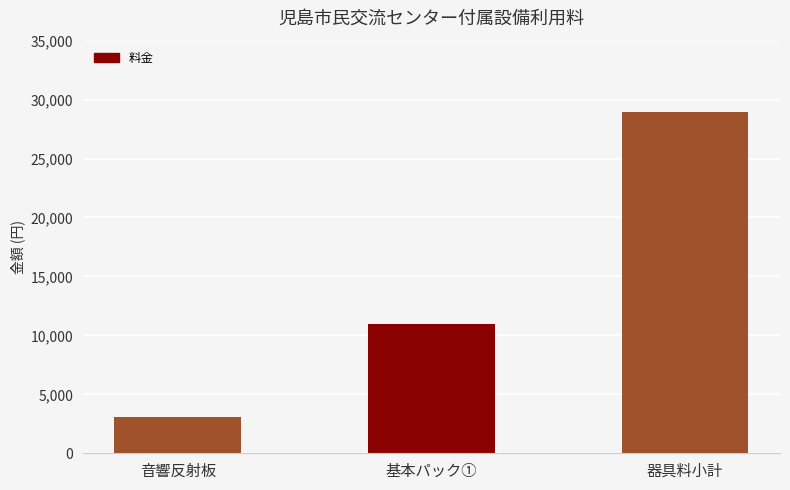

Rank the categories by value from highest to lowest.

器具料小計, 基本パック①, 音響反射板